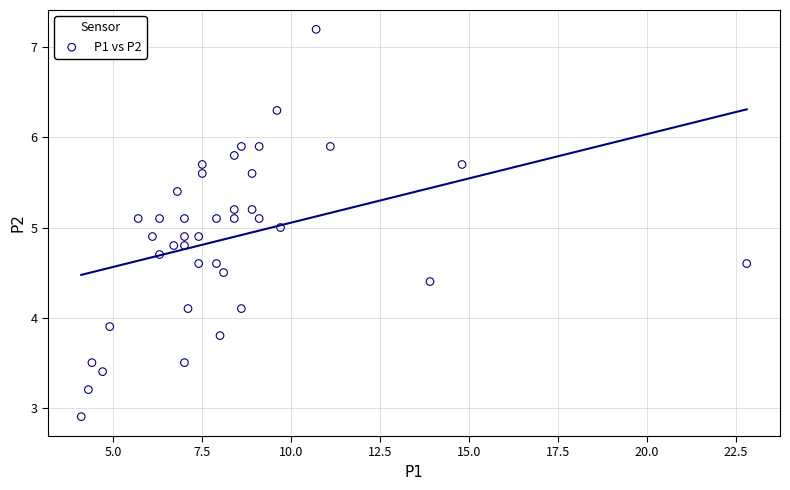

What is the range of Y values (max minus min)?

4.3